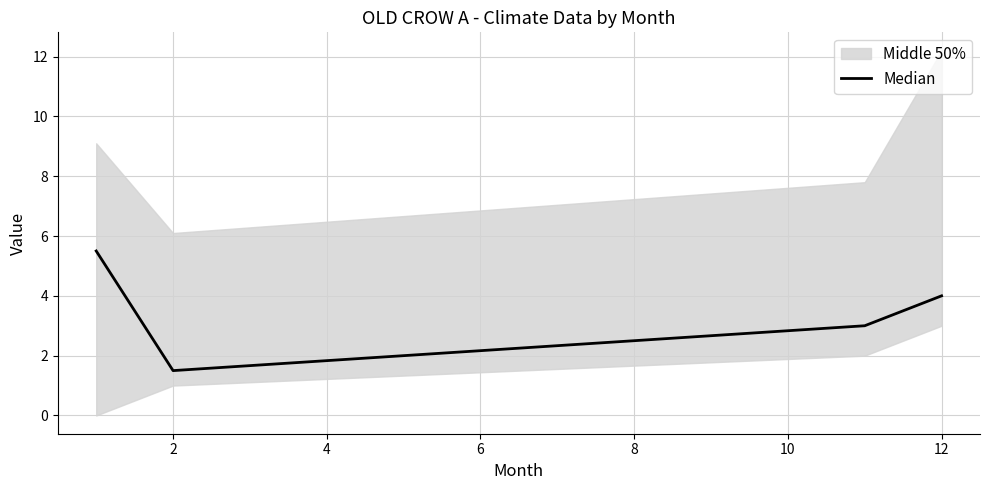

The value of Median at 12 is 1.5. True or false?

False